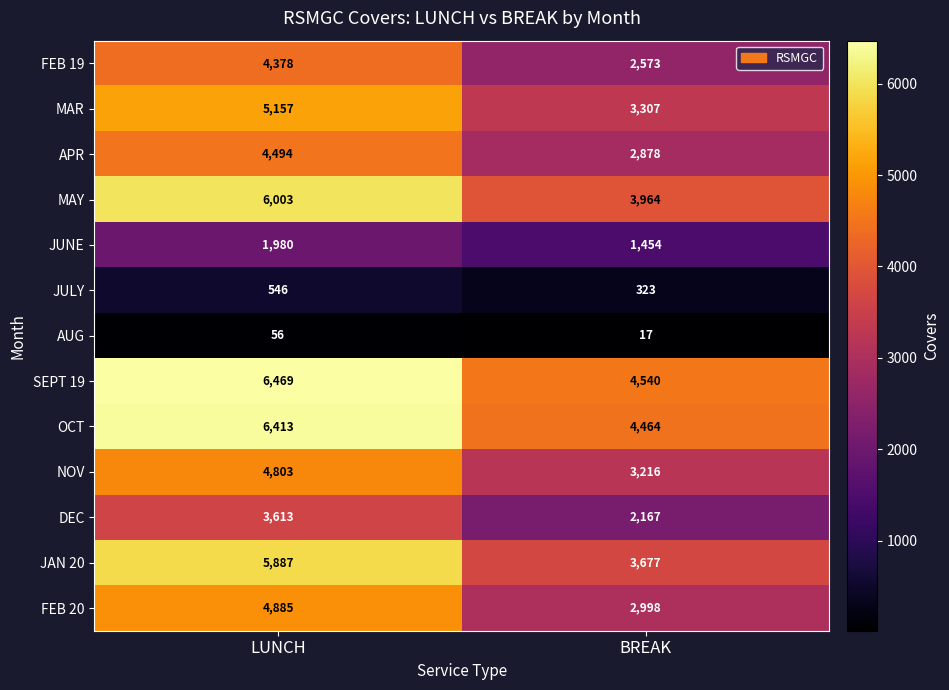

What is the minimum value shown in the chart?

17